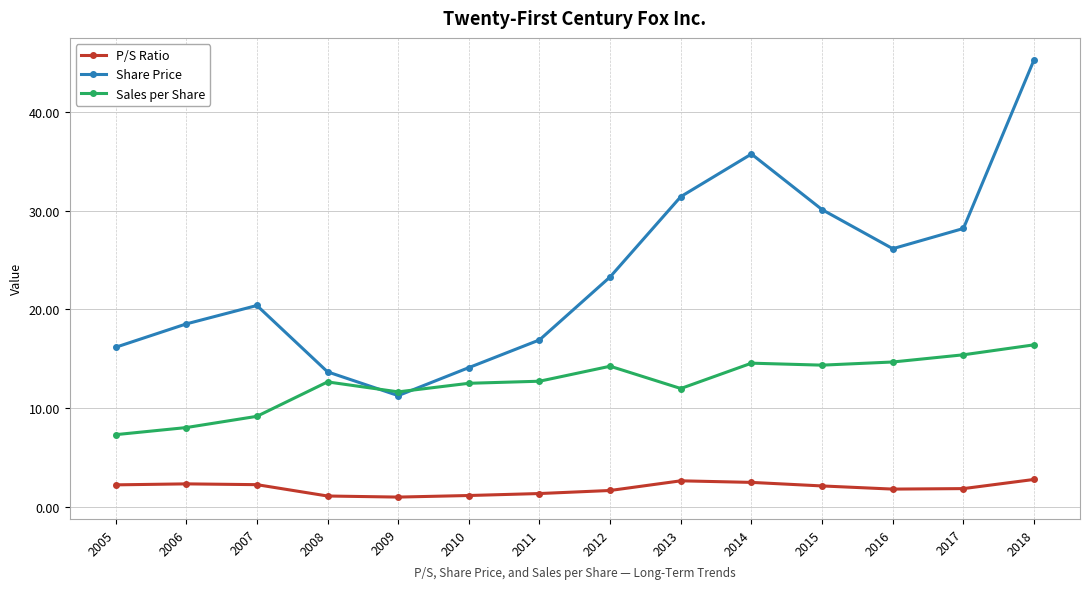

List the labels in order of Share Price value, smallest first.

2009, 2008, 2010, 2005, 2011, 2006, 2007, 2012, 2016, 2017, 2015, 2013, 2014, 2018